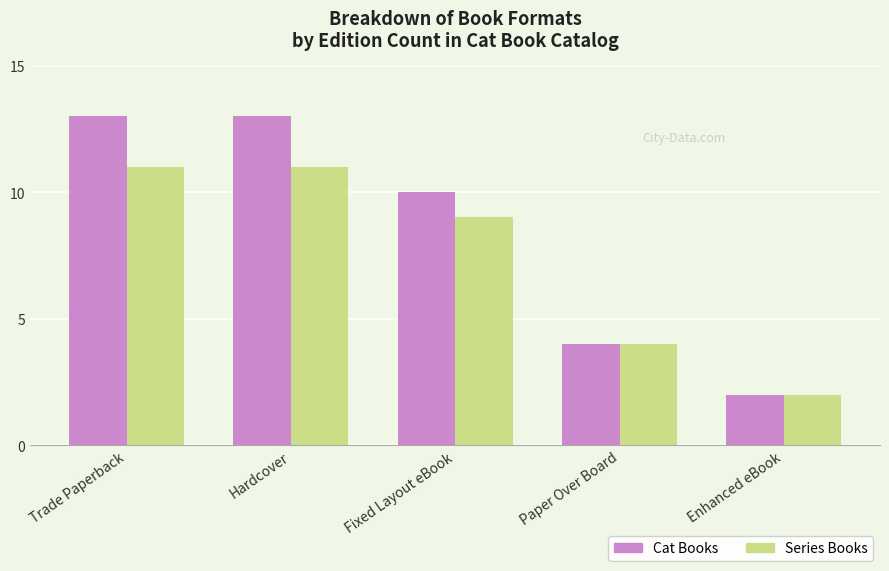

Which series has the largest total across all categories?

Cat Books